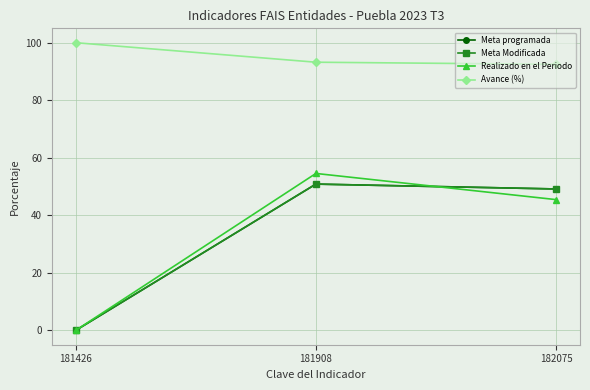

What is the difference between the maximum and minimum values in the Meta Modificada series?

50.8